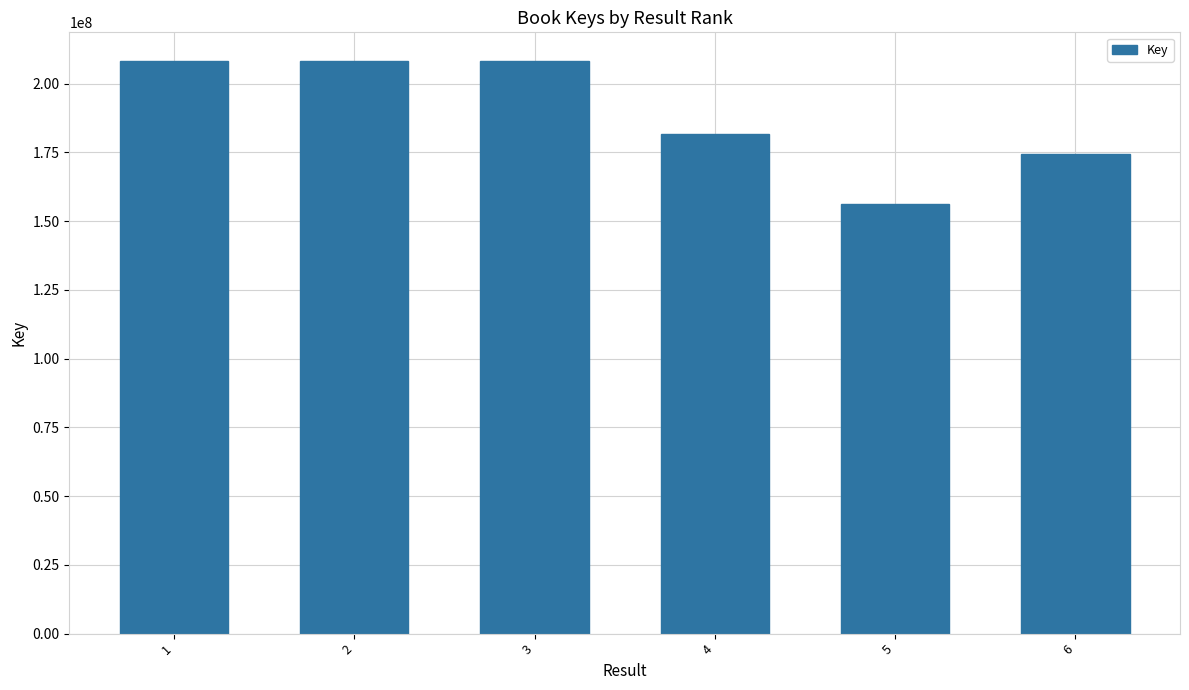

What is the change in value from 1 to 2?

-55